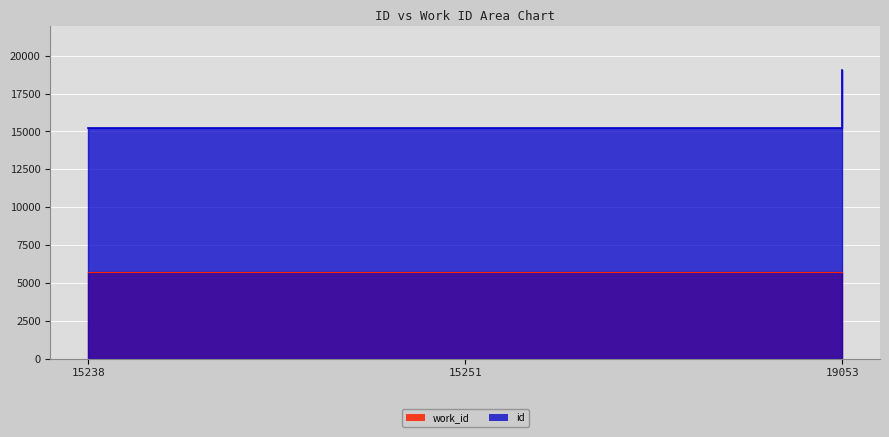

Is the value of work_id at 15251 greater than the value of id at 15238?

No